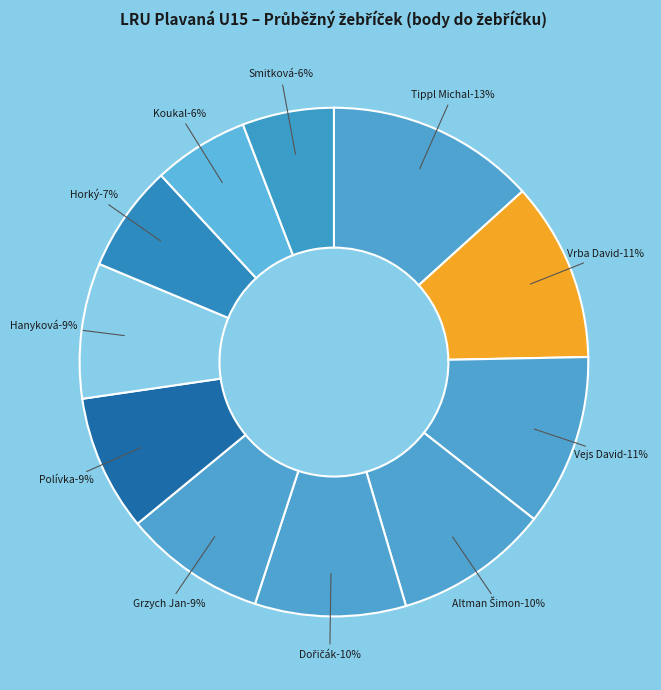

Rank the categories by value from lowest to highest.

Smitková Tereza, Koukal Martin ml., Horký Vojtěch ml., Hanyková Eliška, Polívka Miroslav, Grzych Jan, Dořičák Lukáš, Altman Šimon, Vejs David, Vrba David, Tippl Michal